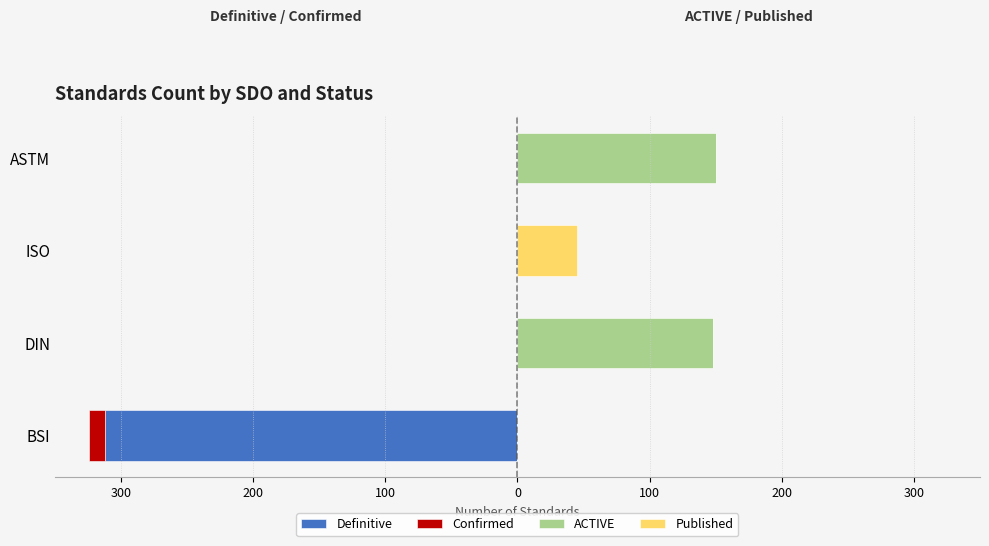

What is the difference between the ACTIVE values at DIN and ASTM?

2